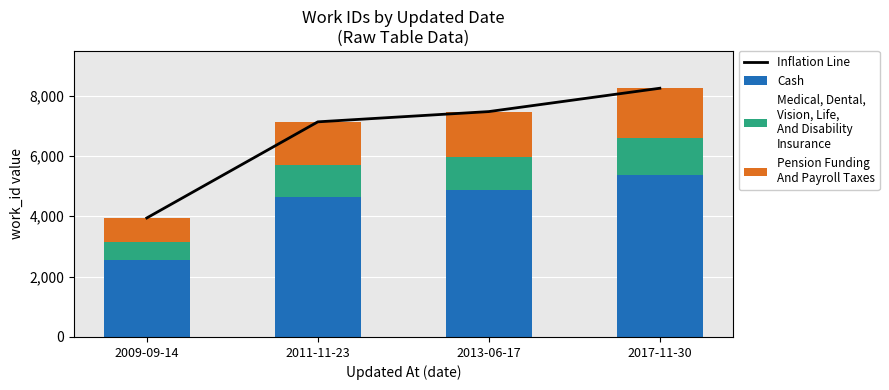

Which series changed the most between 2009-09-14 and 2011-11-23?

Inflation Line